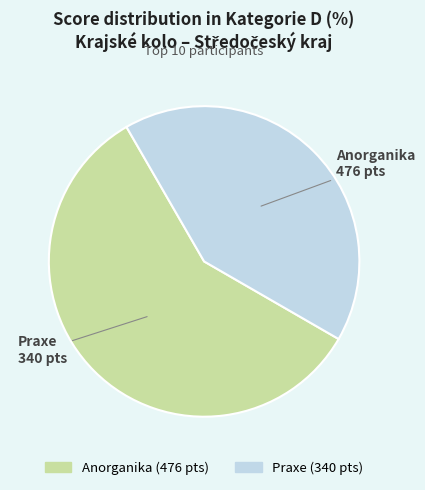

Does any single category account for the majority?

Yes